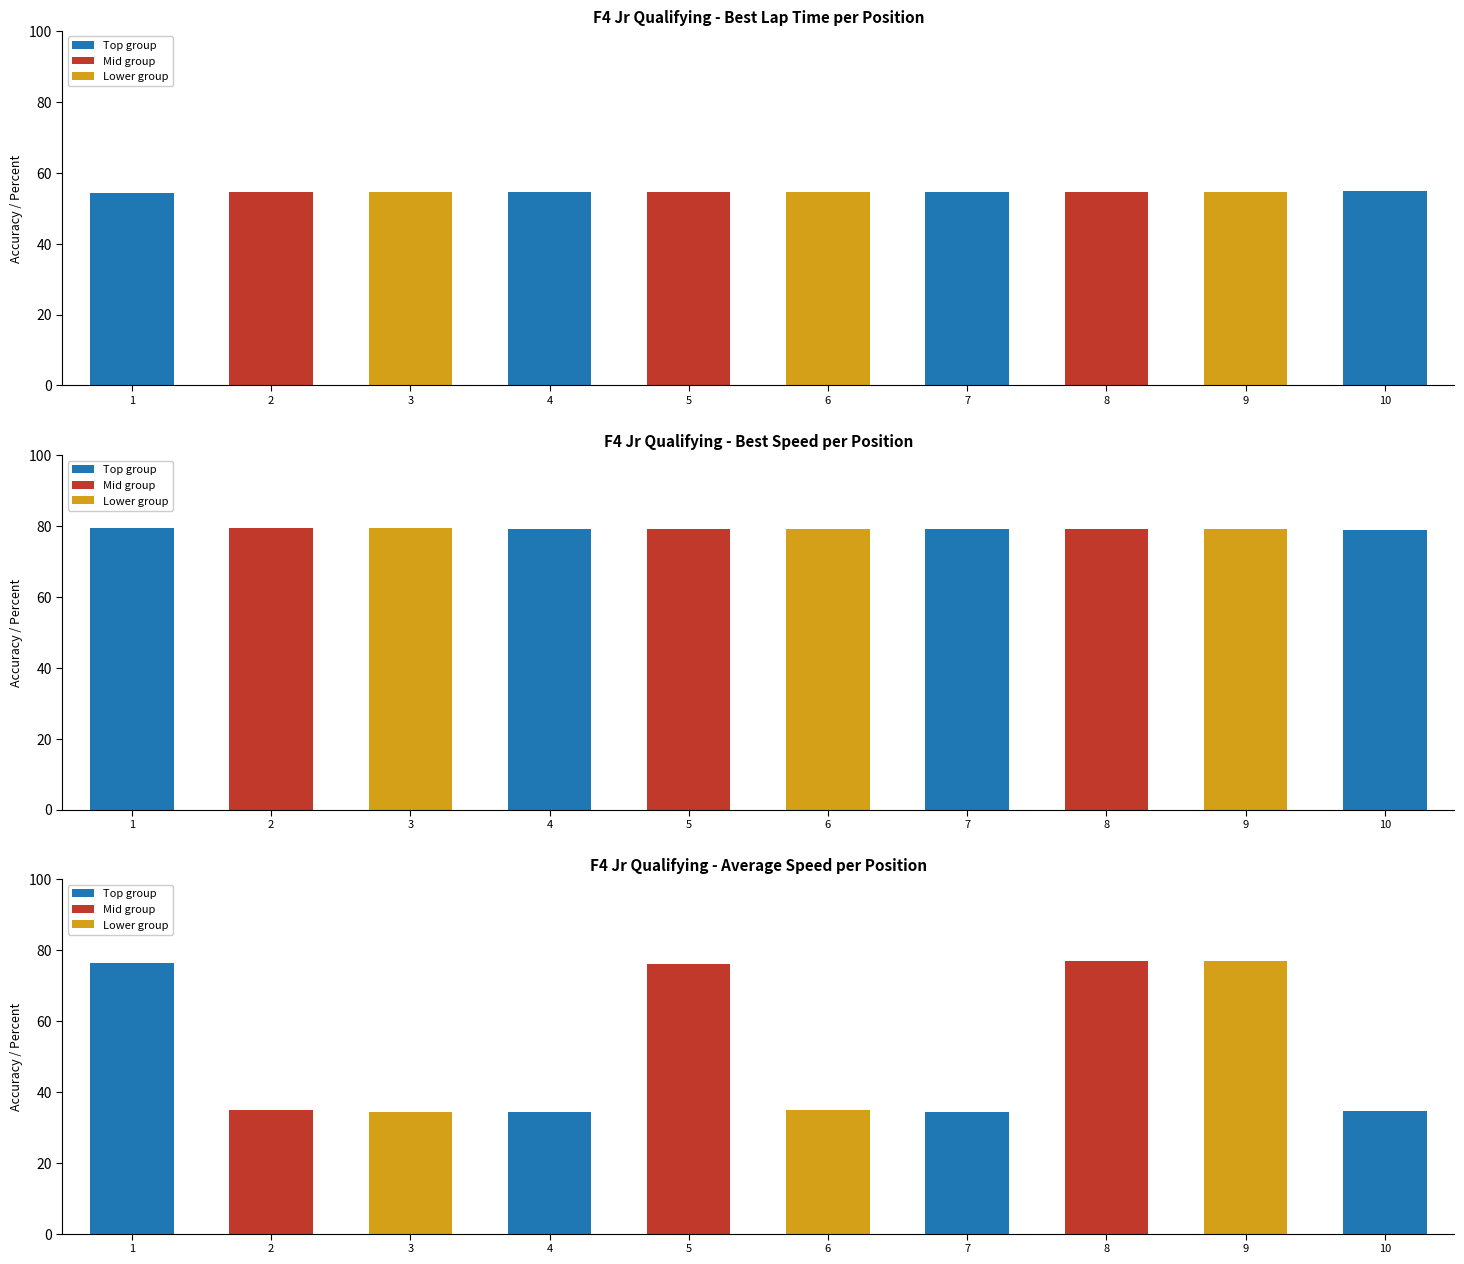

Is it true that Average Speed equals 52.6 at 10?

False